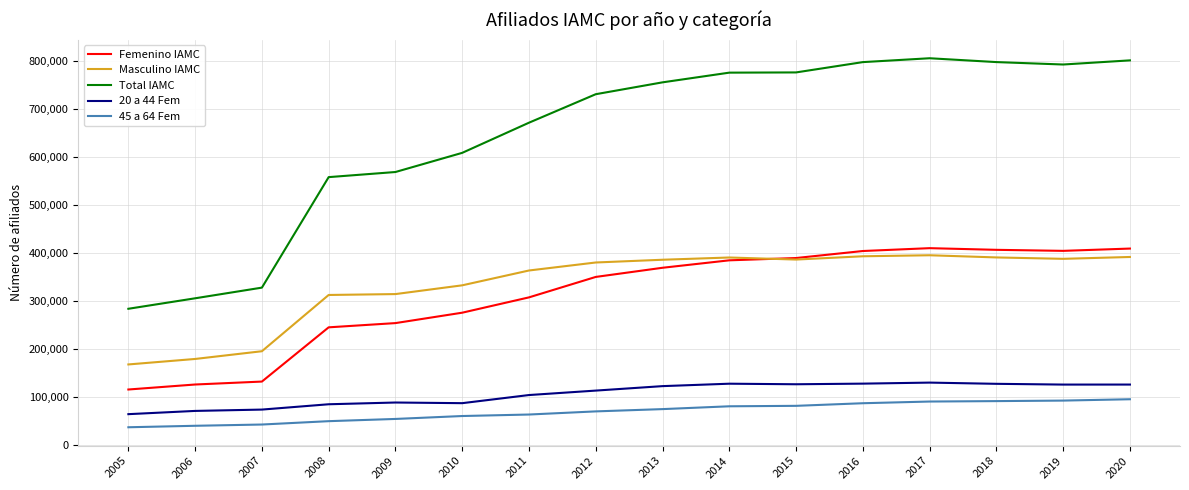

The 45 a 64 Fem series shows 122698 at 2016. True or false?

False